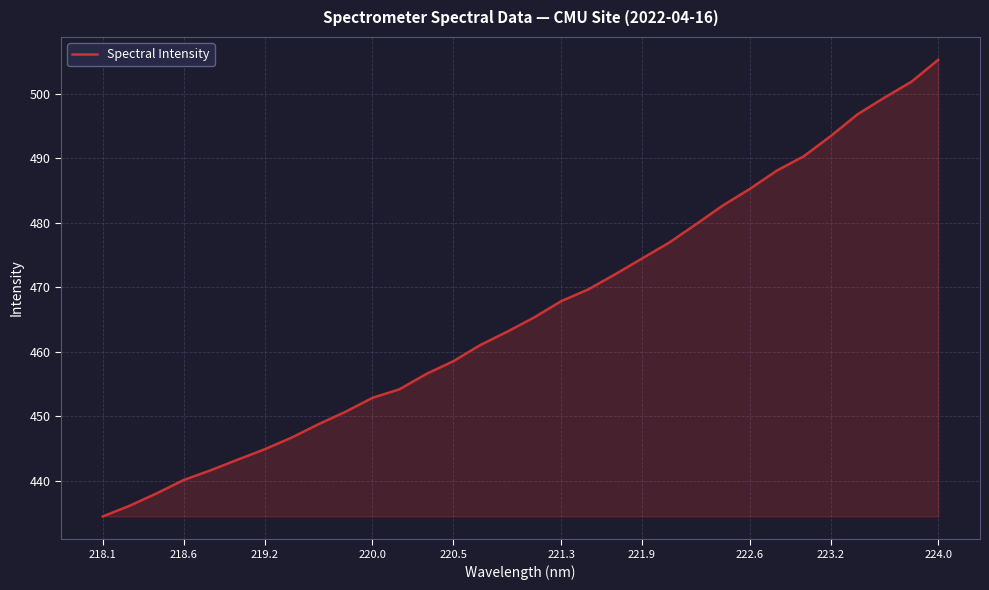

What is the difference between the maximum and minimum values?

70.9